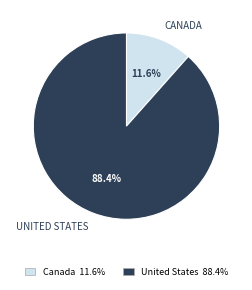

What percentage is the United States slice, to the nearest percent?

88%